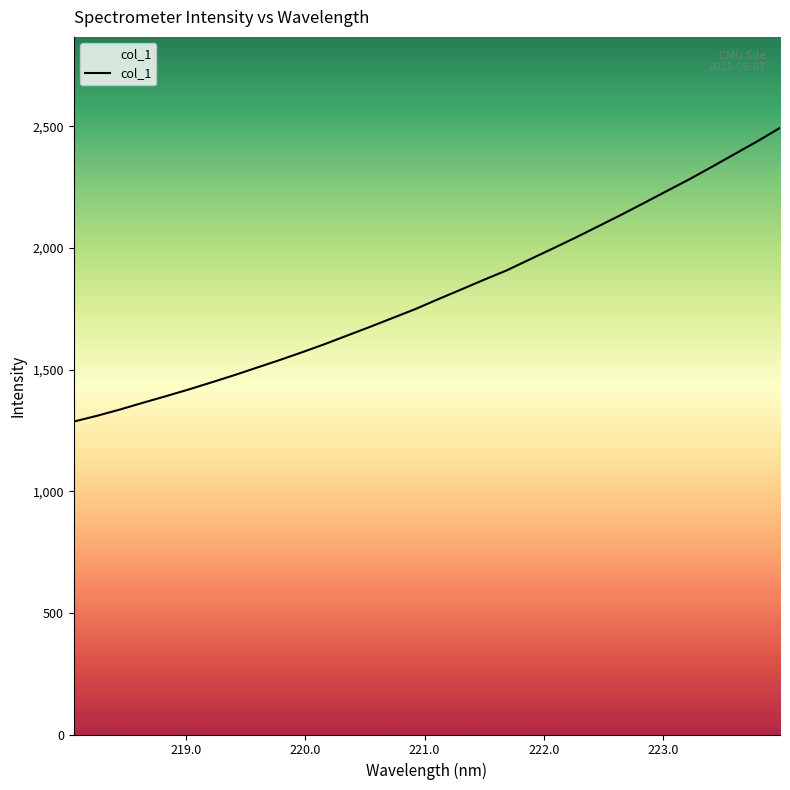

Approximately how many times larger is the value at 218.442 compared to 221.4993?

0.7